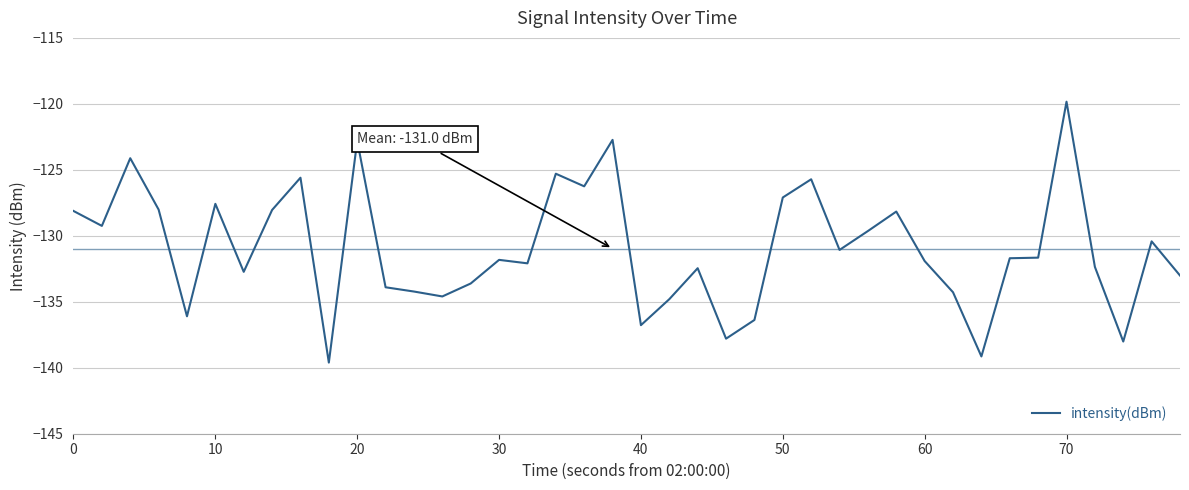

What is the difference between the maximum and minimum values?

19.8